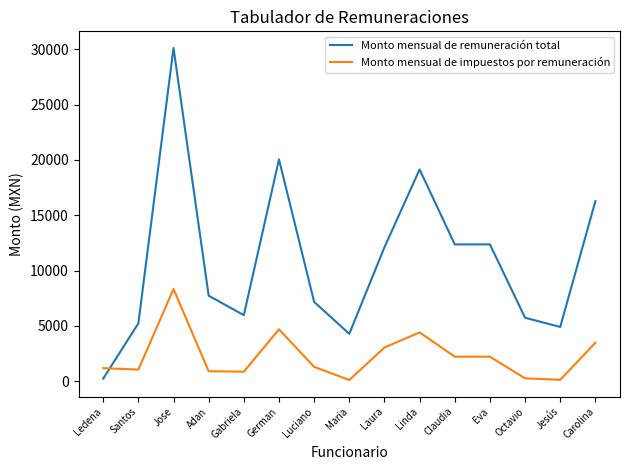

How many times do Monto mensual de impuestos por remuneración and Monto mensual de remuneración total cross each other?

1